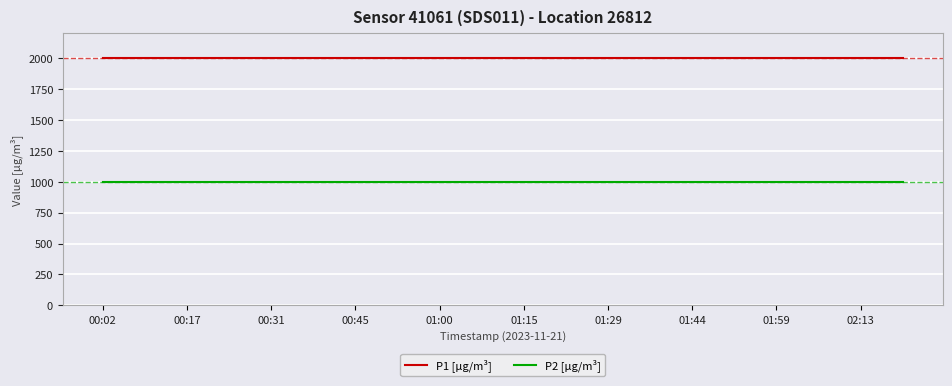

Rank the series by their average value, from highest to lowest.

P1 [µg/m³], P2 [µg/m³]